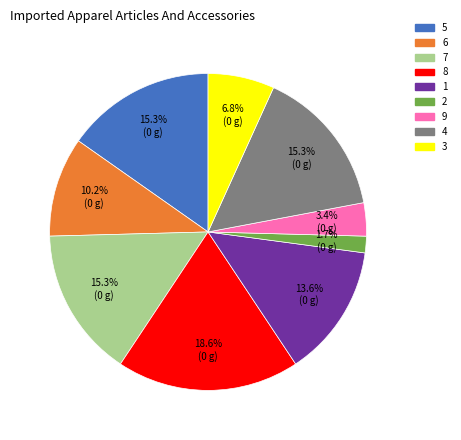

Does any single category account for the majority?

No